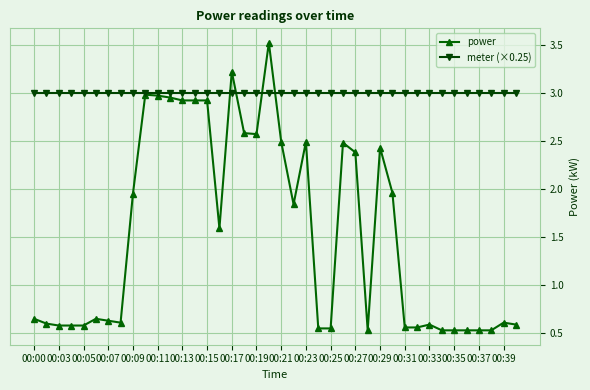

At how many categories does at least one series exceed 2?

40